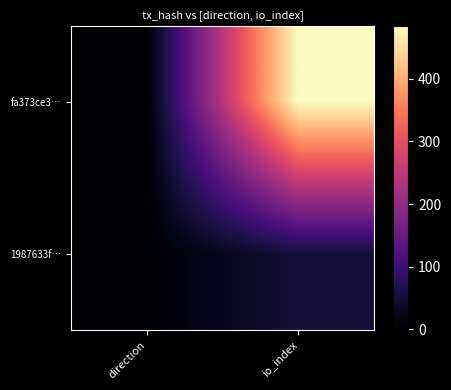

Which series has the largest total across all categories?

fa373ce3…